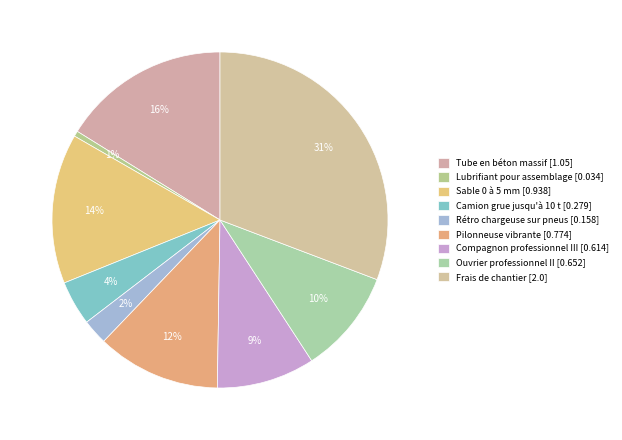

How many slices are in this pie chart?

9